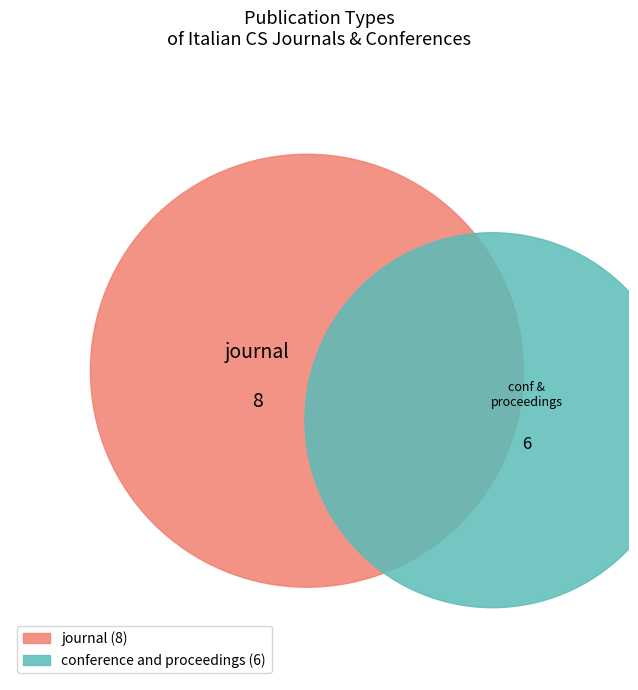

Rank the categories by value from highest to lowest.

journal, conference and proceedings